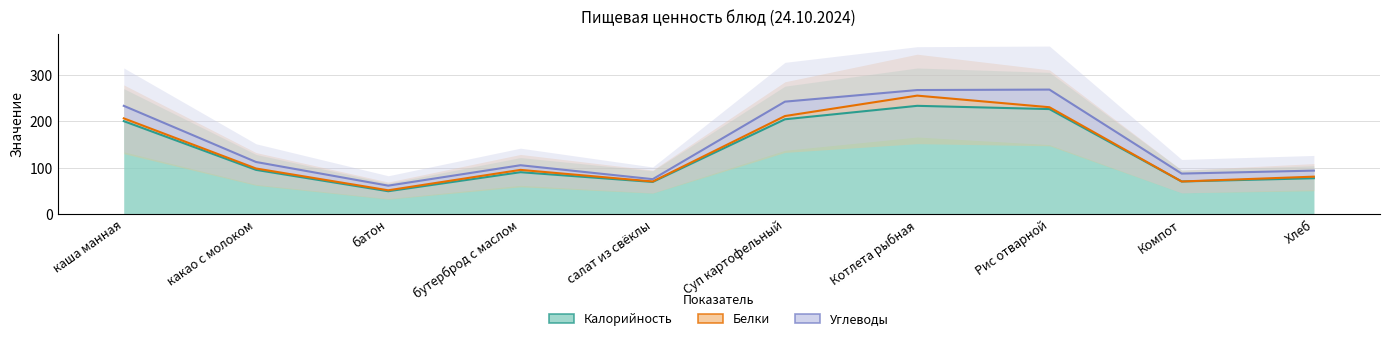

True or false: Калорийность and Углеводы cross at least once.

False